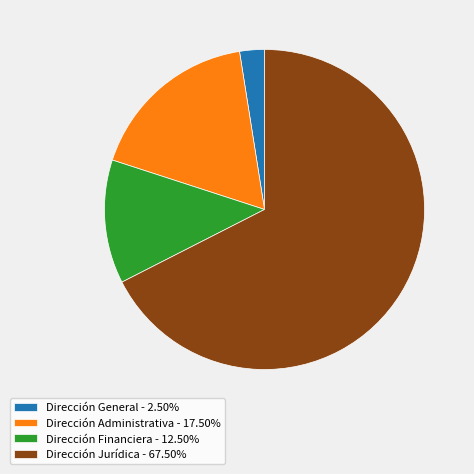

Between Dirección Financiera and Dirección Jurídica, which is larger?

Dirección Jurídica